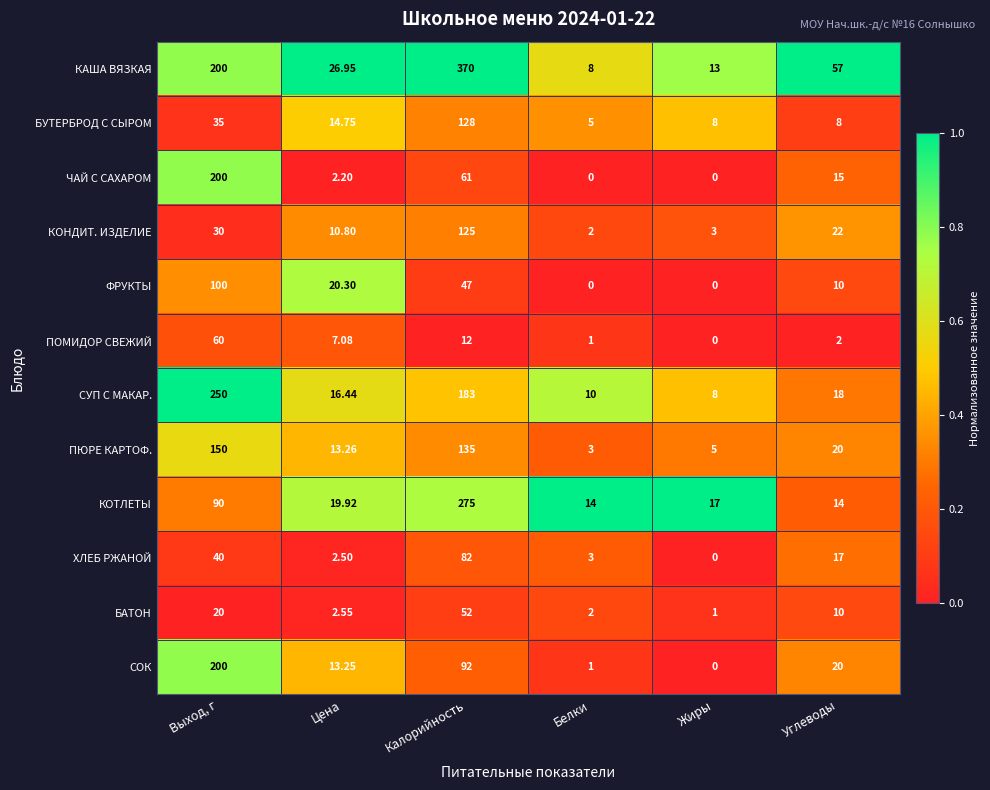

How many data points does each series have?

6